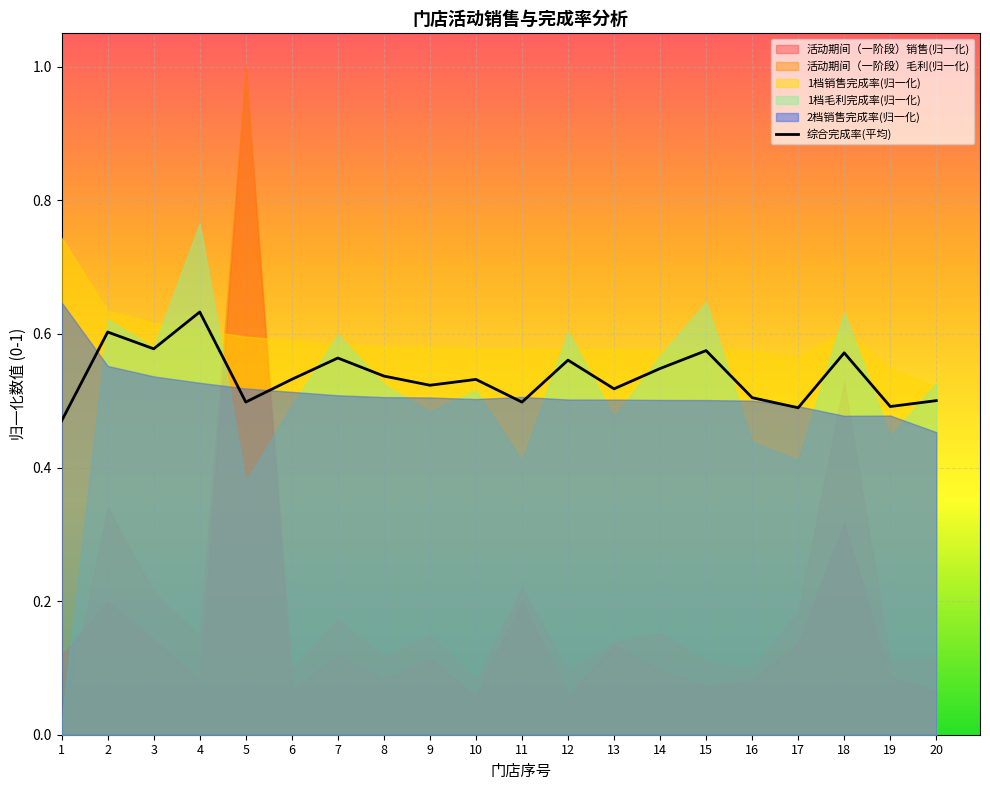

List the labels in order of value, largest first.

4, 2, 3, 15, 18, 7, 12, 14, 8, 6, 10, 9, 13, 16, 20, 5, 11, 19, 17, 1